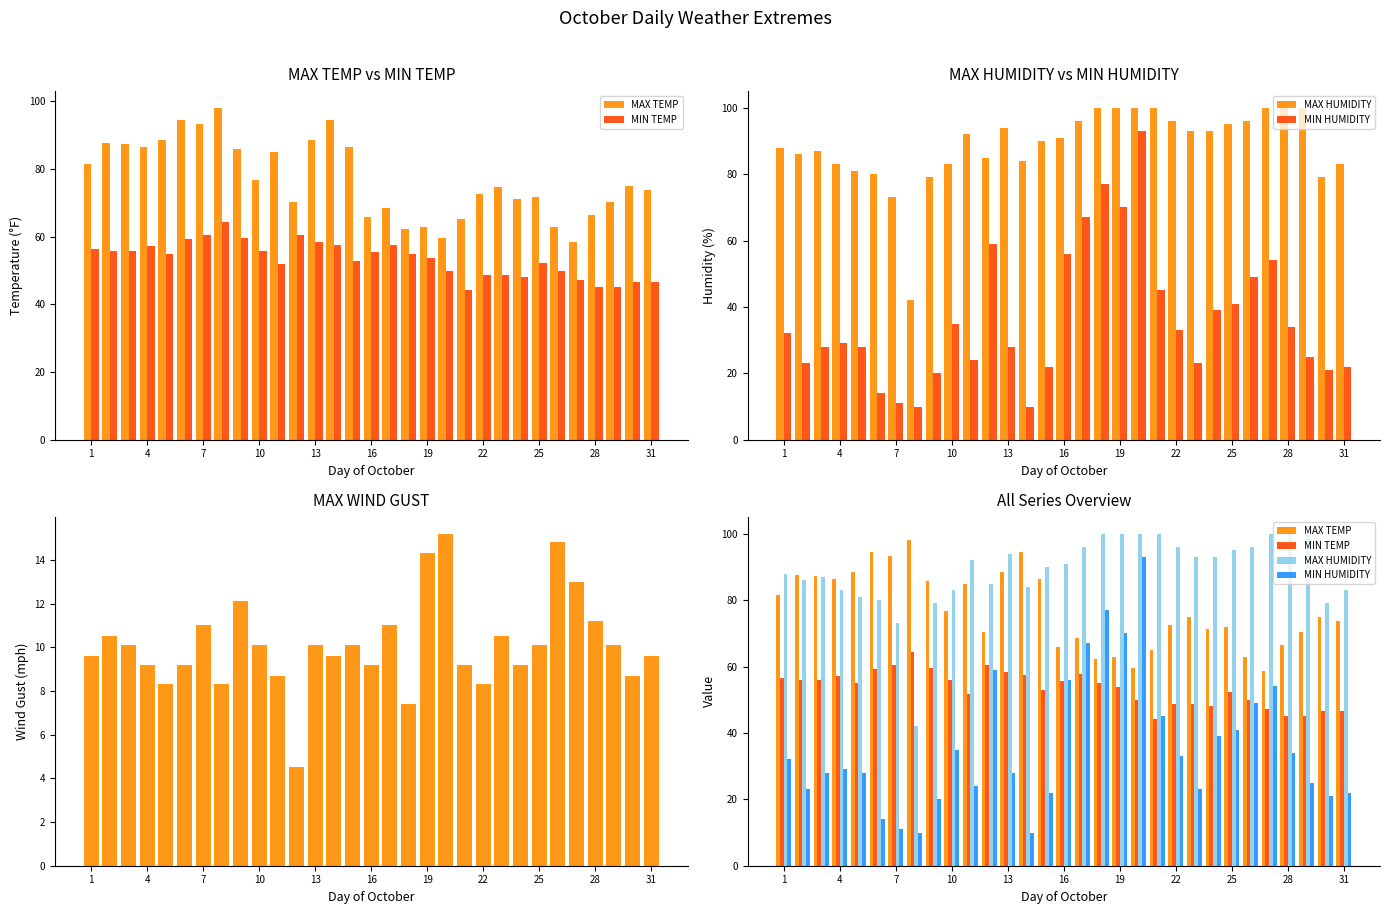

What is the difference between the maximum and second lowest values in the MIN HUMIDITY series?

83.0